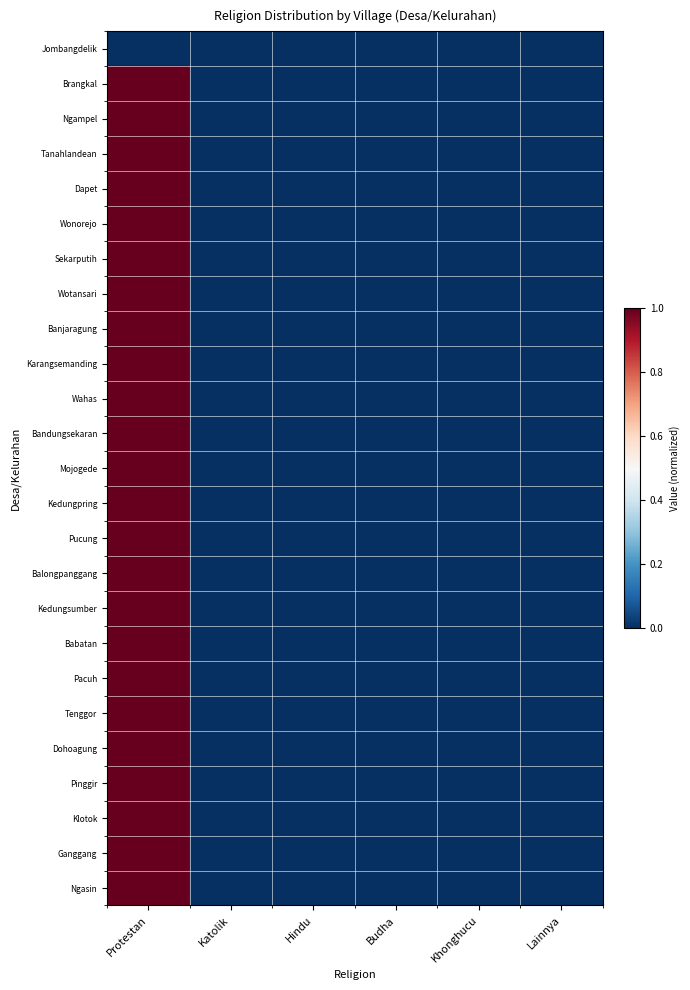

List the series in order of their peak value, highest first.

Brangkal, Ngampel, Tanahlandean, Dapet, Wonorejo, Sekarputih, Wotansari, Banjaragung, Karangsemanding, Wahas, Bandungsekaran, Mojogede, Kedungpring, Pucung, Balongpanggang, Kedungsumber, Babatan, Pacuh, Tenggor, Dohoagung, Pinggir, Klotok, Ganggang, Ngasin, Jombangdelik